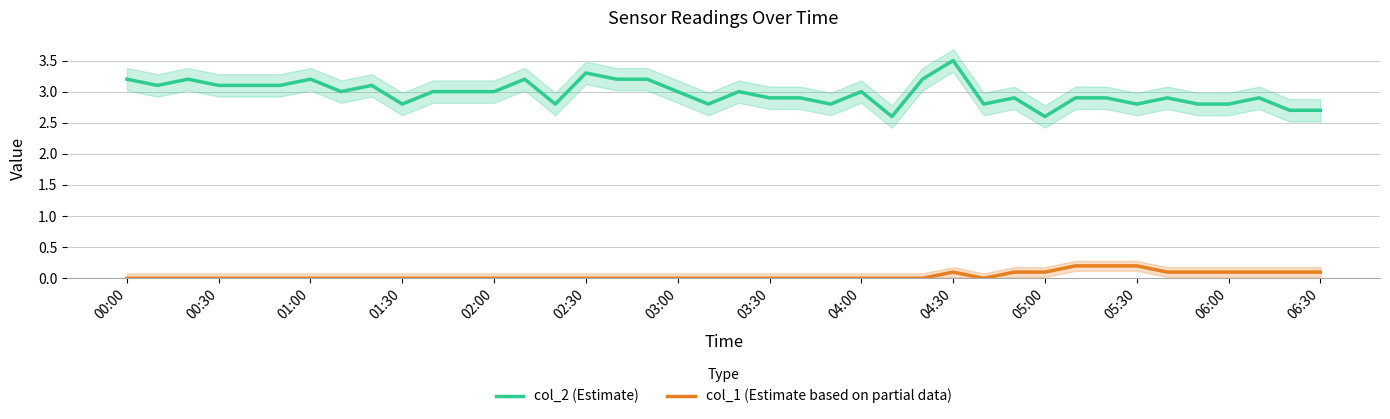

True or false: col_2 (Estimate) and col_1 (Estimate based on partial data) cross at least once.

False